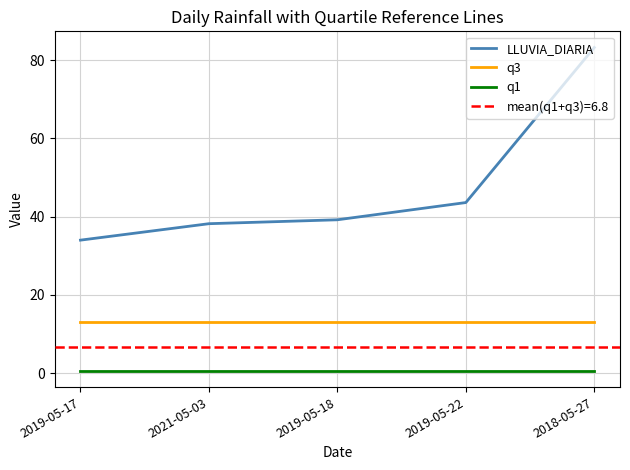

How many categories are shown in the chart?

5